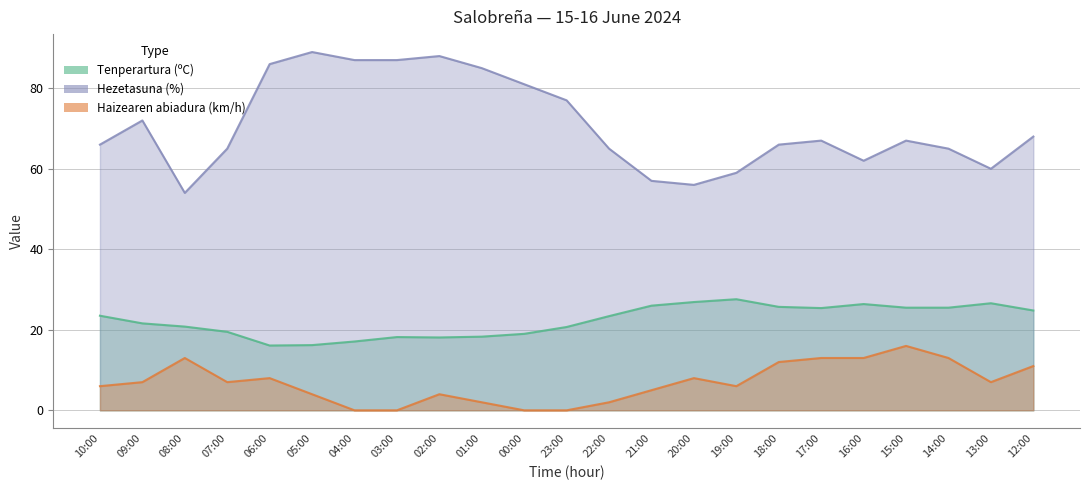

True or false: Haizearen abiadura (km/h) and Tenperartura (ºC) intersect in this chart.

False